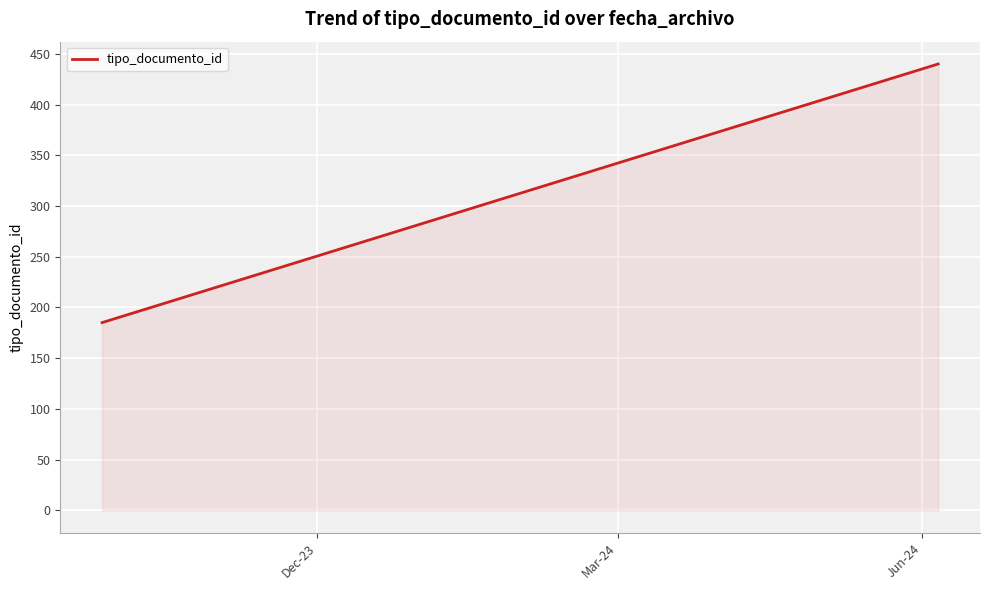

What is the difference between the maximum and minimum values?

255.0